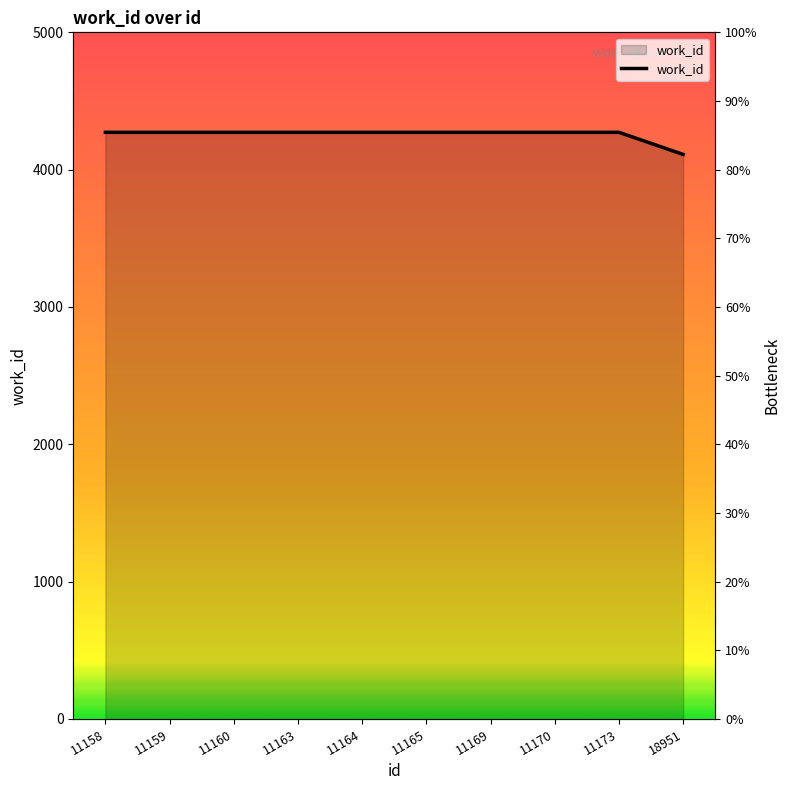

What is the value of the 9th point from the left?

4272